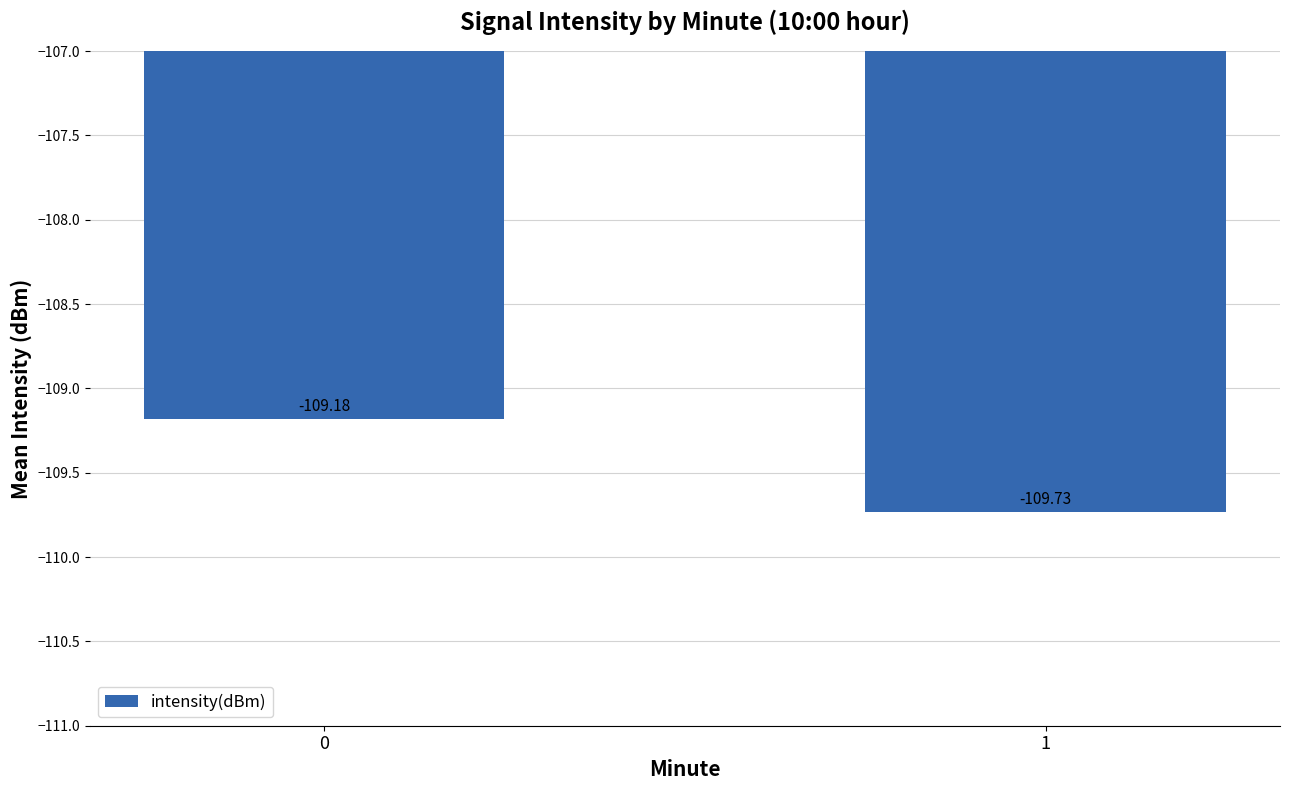

True or false: the data shows -27.7 at 1.

False